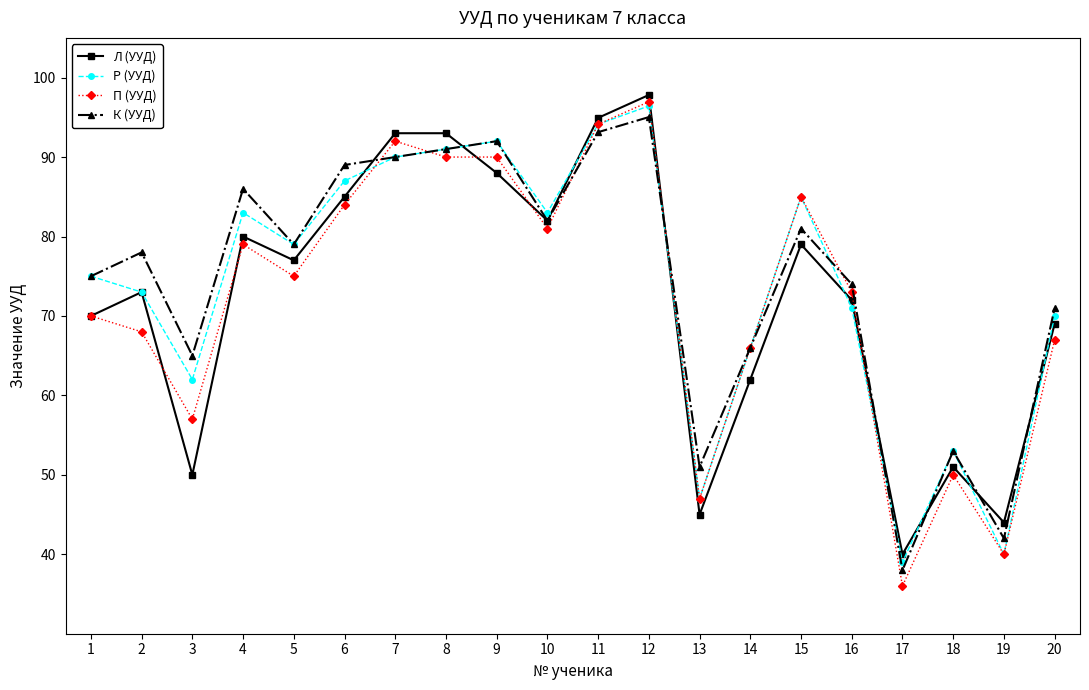

At which label is П (УУД) closest to 66?

14